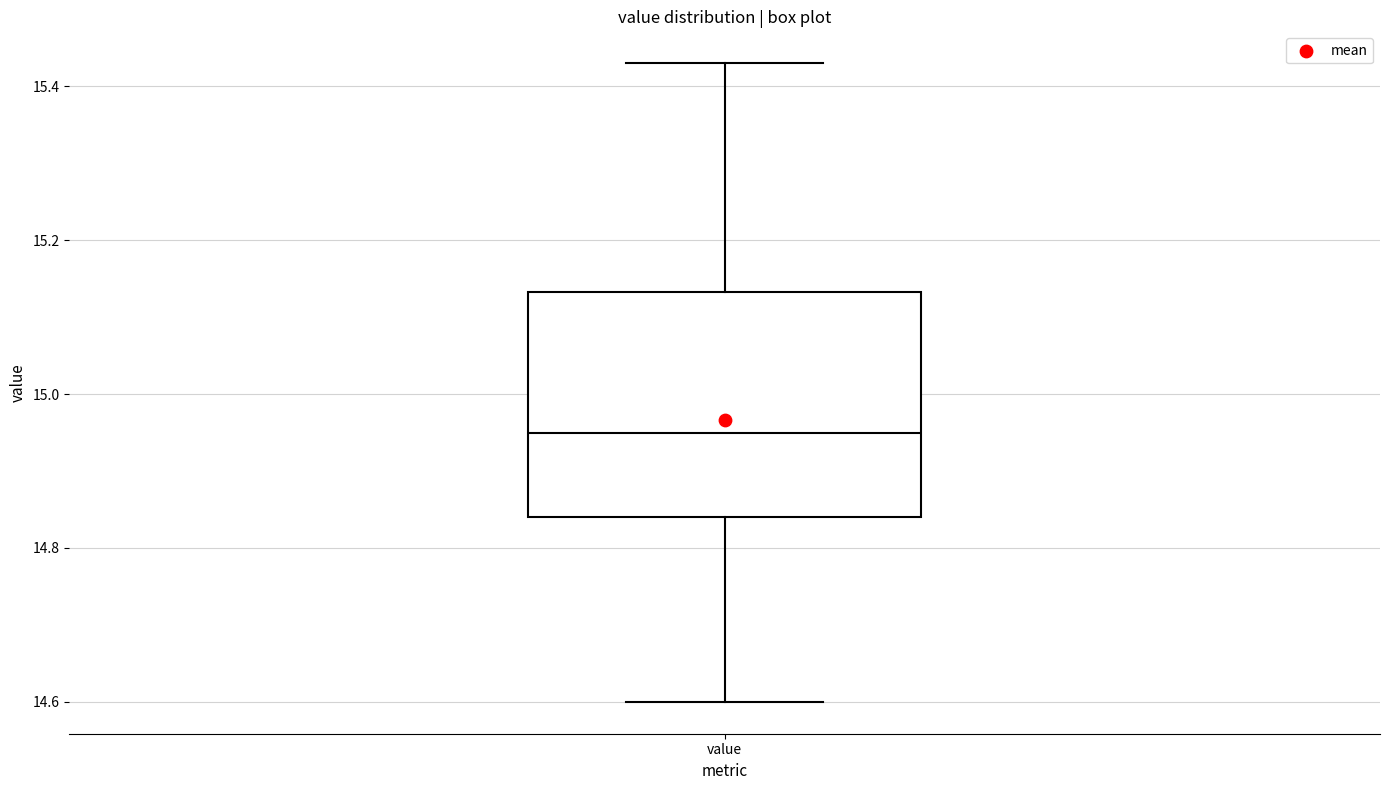

Where does the lower whisker of the box for value end on the y-axis? The values are not printed on the chart, so give them approximately, as read against the axis.

14.60